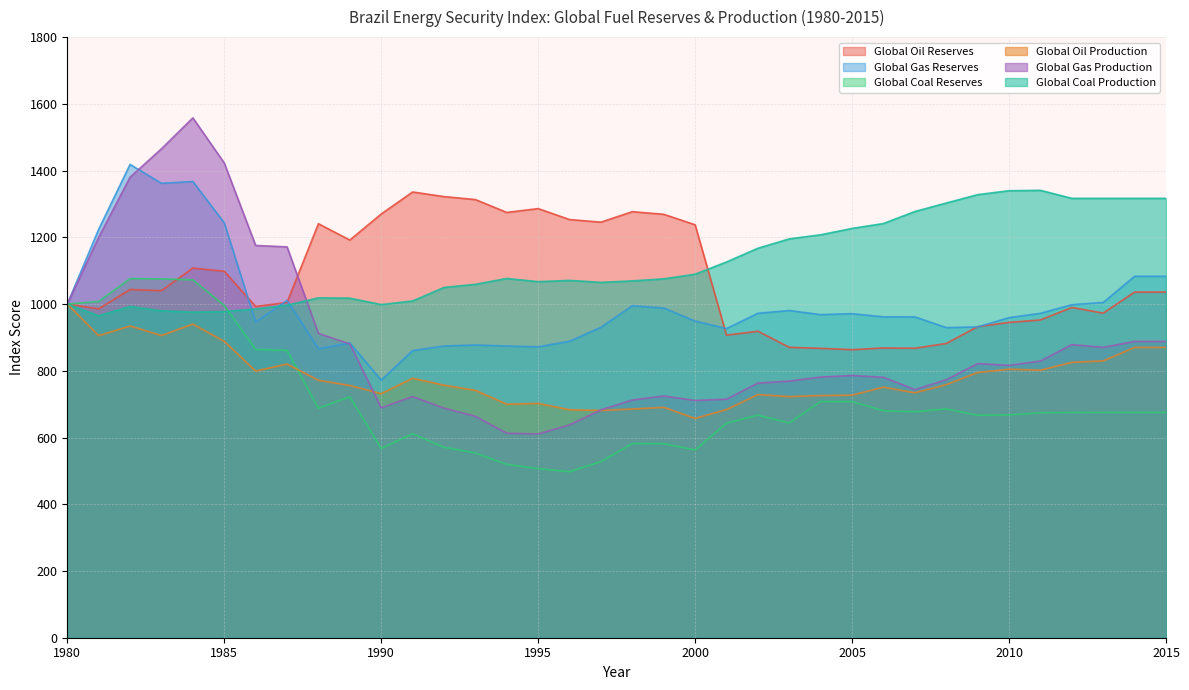

Read the Global Oil Production value at 1980.

1000.0